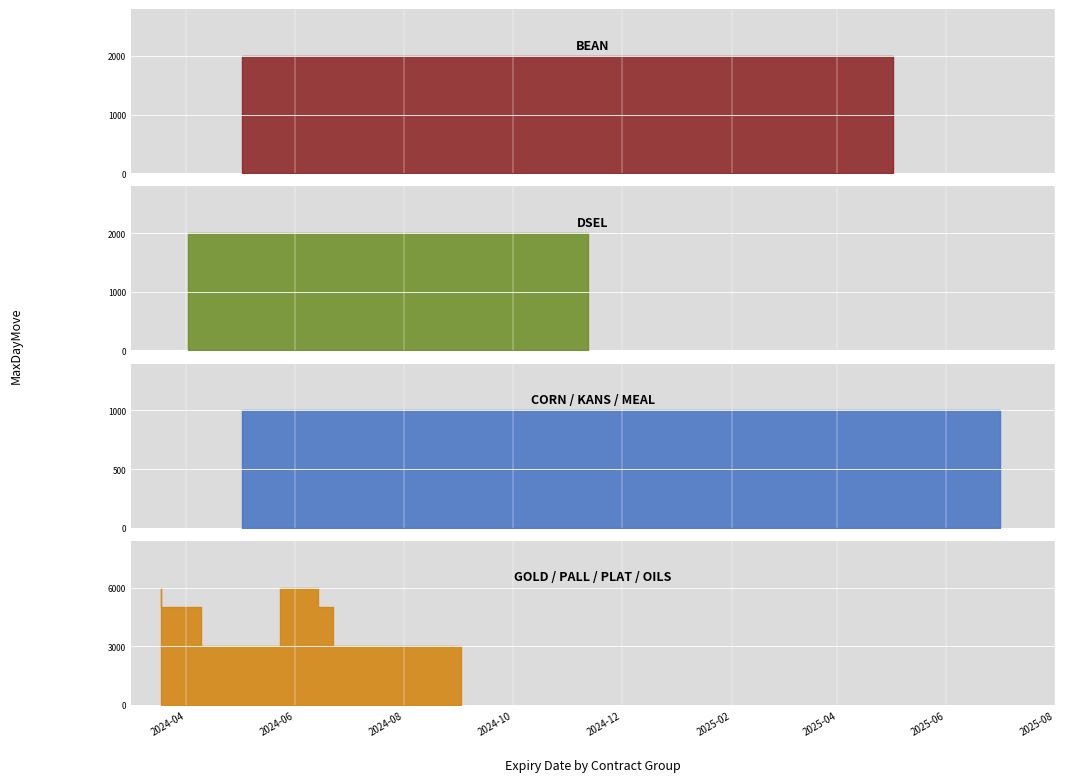

What is the change in value from DSEL to GOLD?

+4000